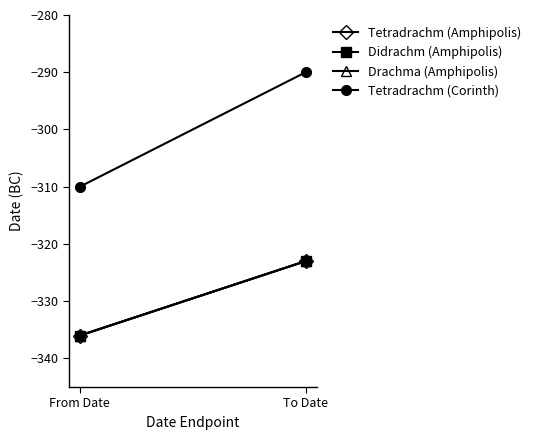

At which category is the sum across all series the highest?

To Date